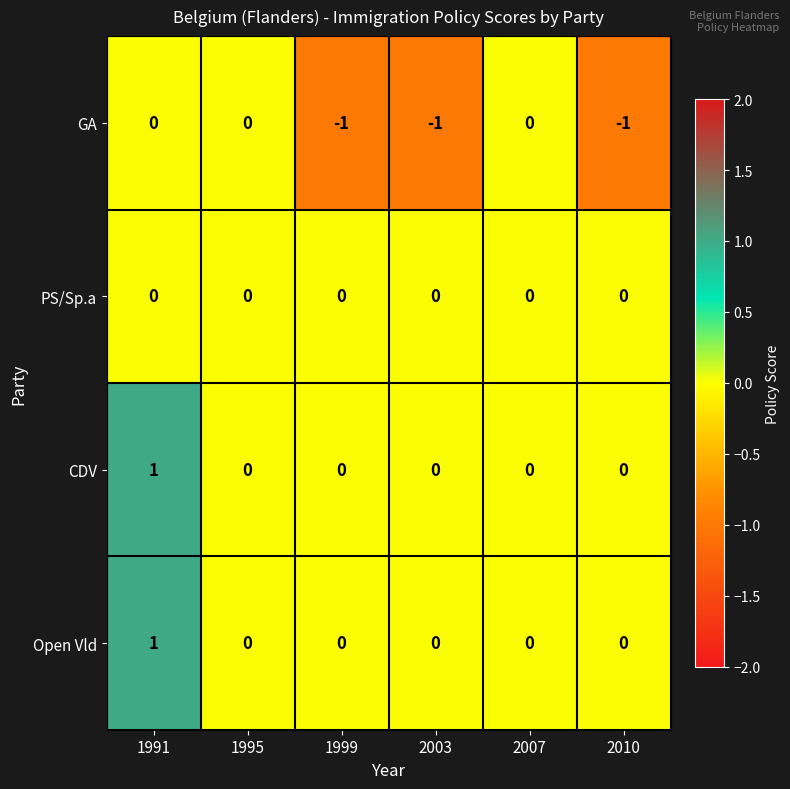

At which category is the sum across all series the highest?

1991